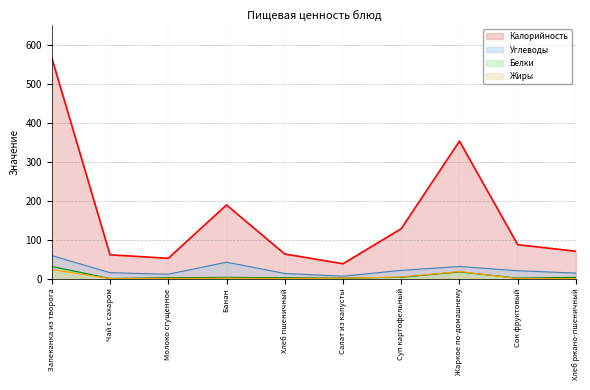

True or false: Жиры and Углеводы cross at least once.

False